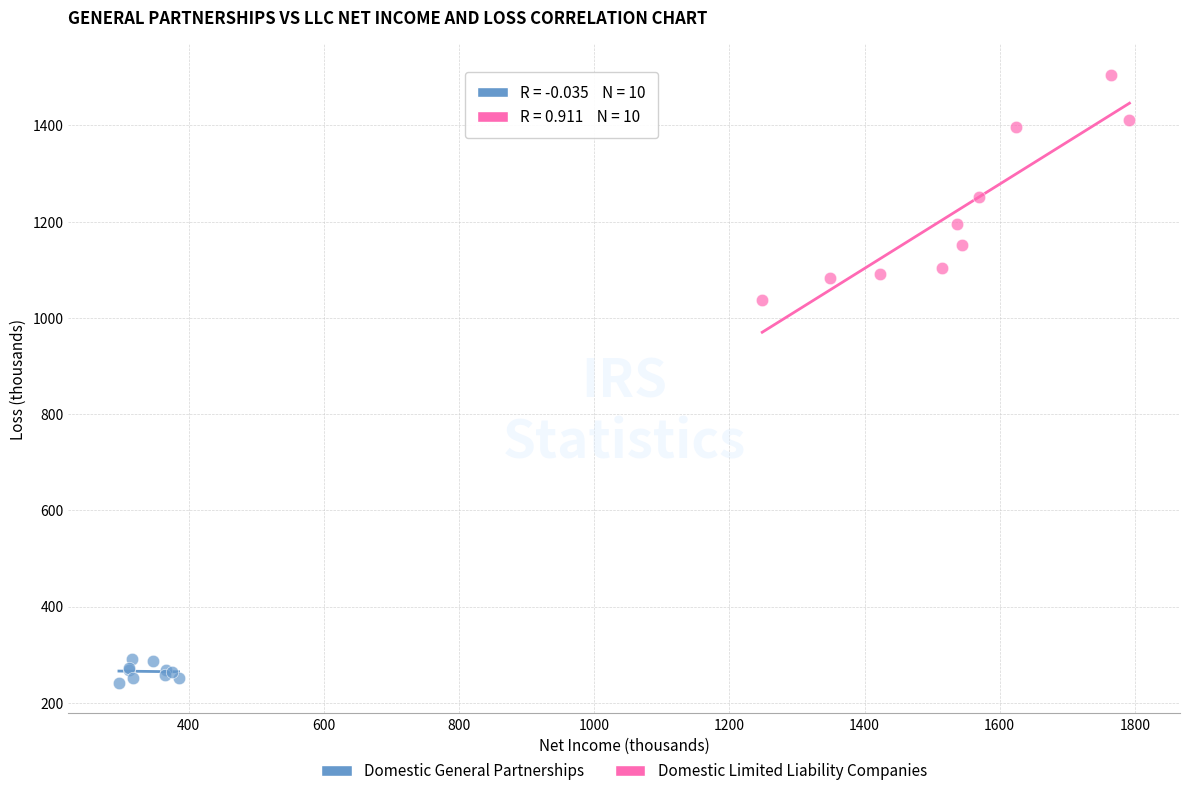

Which series has the widest spread of Y values?

Domestic Limited Liability Companies